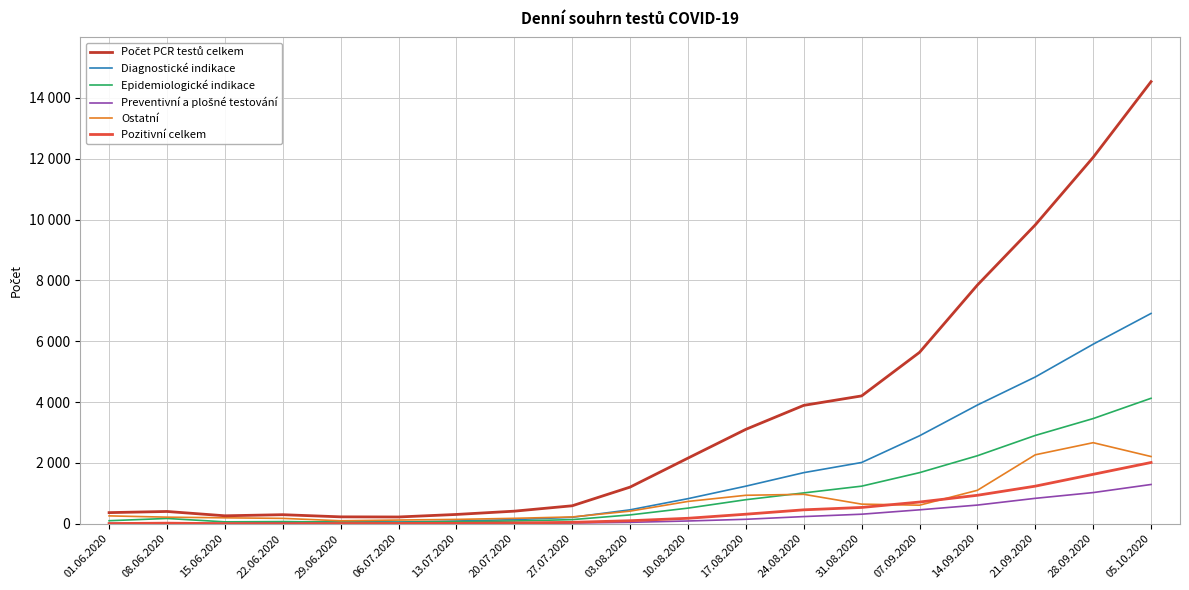

Which series ends up on top after the final intersection of Pozitivní celkem and Ostatní?

Ostatní